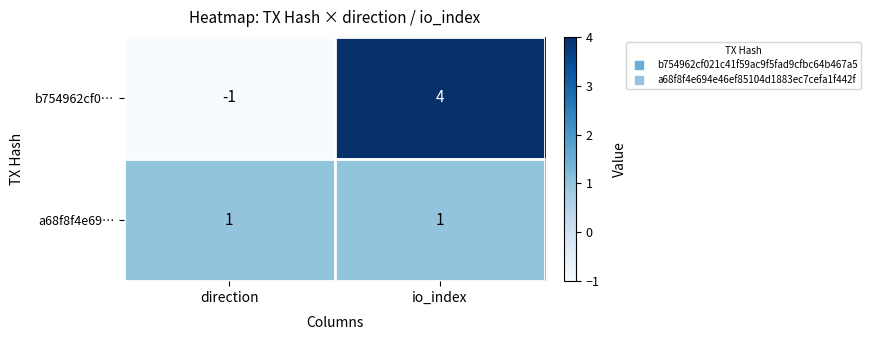

Is the value of a68f8f4e69… at io_index greater than the value of b754962cf0… at direction?

Yes